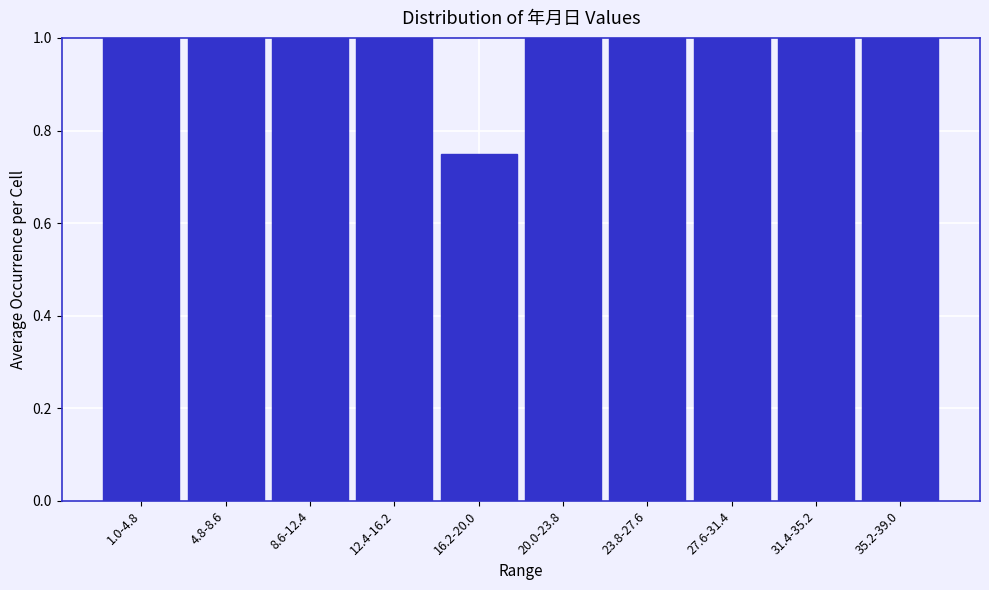

What is the maximum value shown in the chart?

1.0